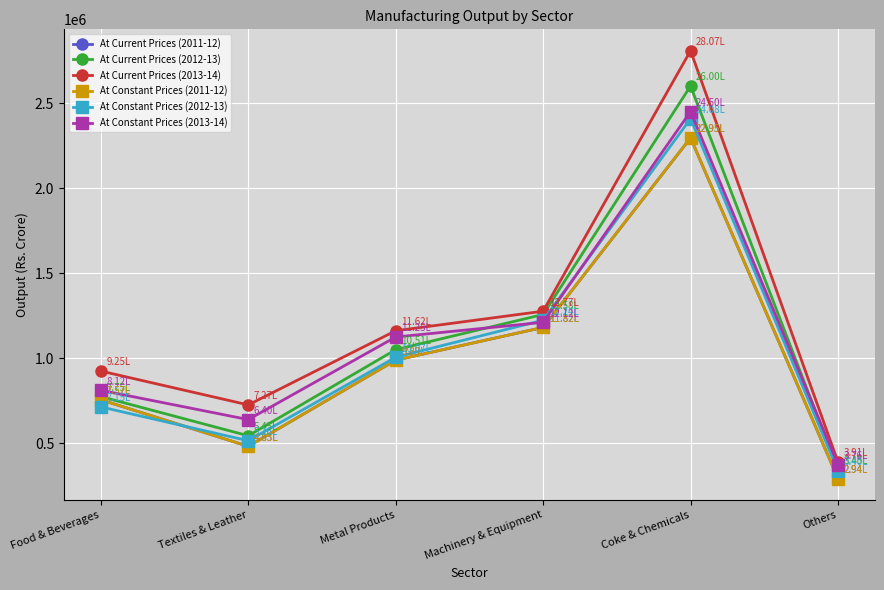

Reading left to right, what are all the values shown in this chart?

At Current Prices (2011-12): 756573	483301	989490	1181841	2295038	294126
At Current Prices (2012-13): 775259	545279	1050950	1257978	2599699	345444
At Current Prices (2013-14): 925482	726595	1162086	1277026	2807100	391275
At Constant Prices (2011-12): 756573	483301	989490	1181841	2295038	294126
At Constant Prices (2012-13): 714783	516132	1006530	1224192	2408223	340213
At Constant Prices (2013-14): 812490	640301	1125393	1211713	2449523	376062